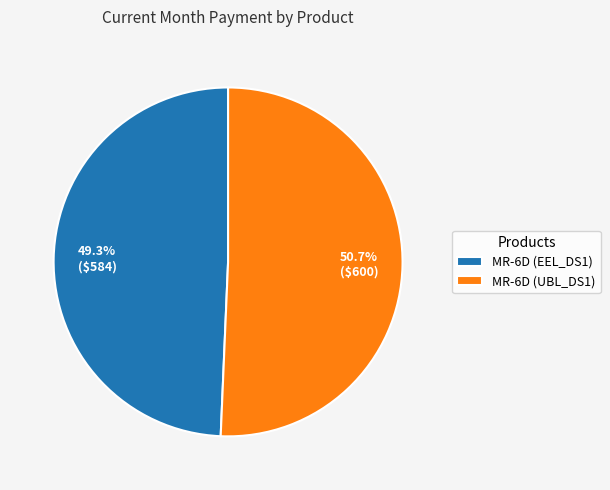

What percentage is the MR-6D (EEL_DS1) slice, to the nearest percent?

49%